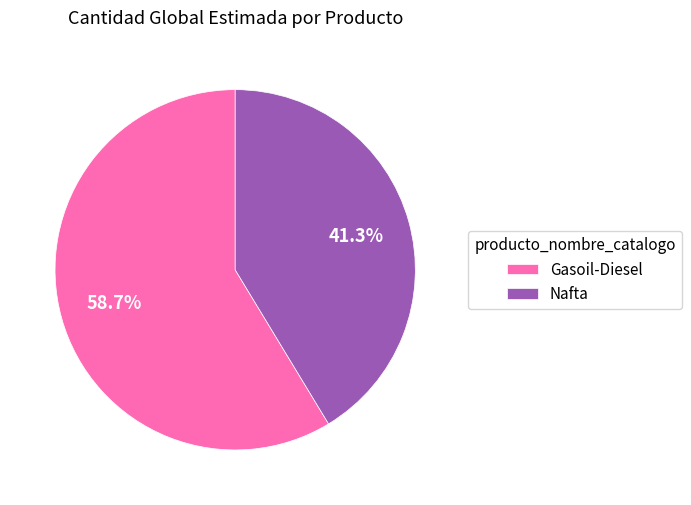

How many segments does this pie chart have?

2